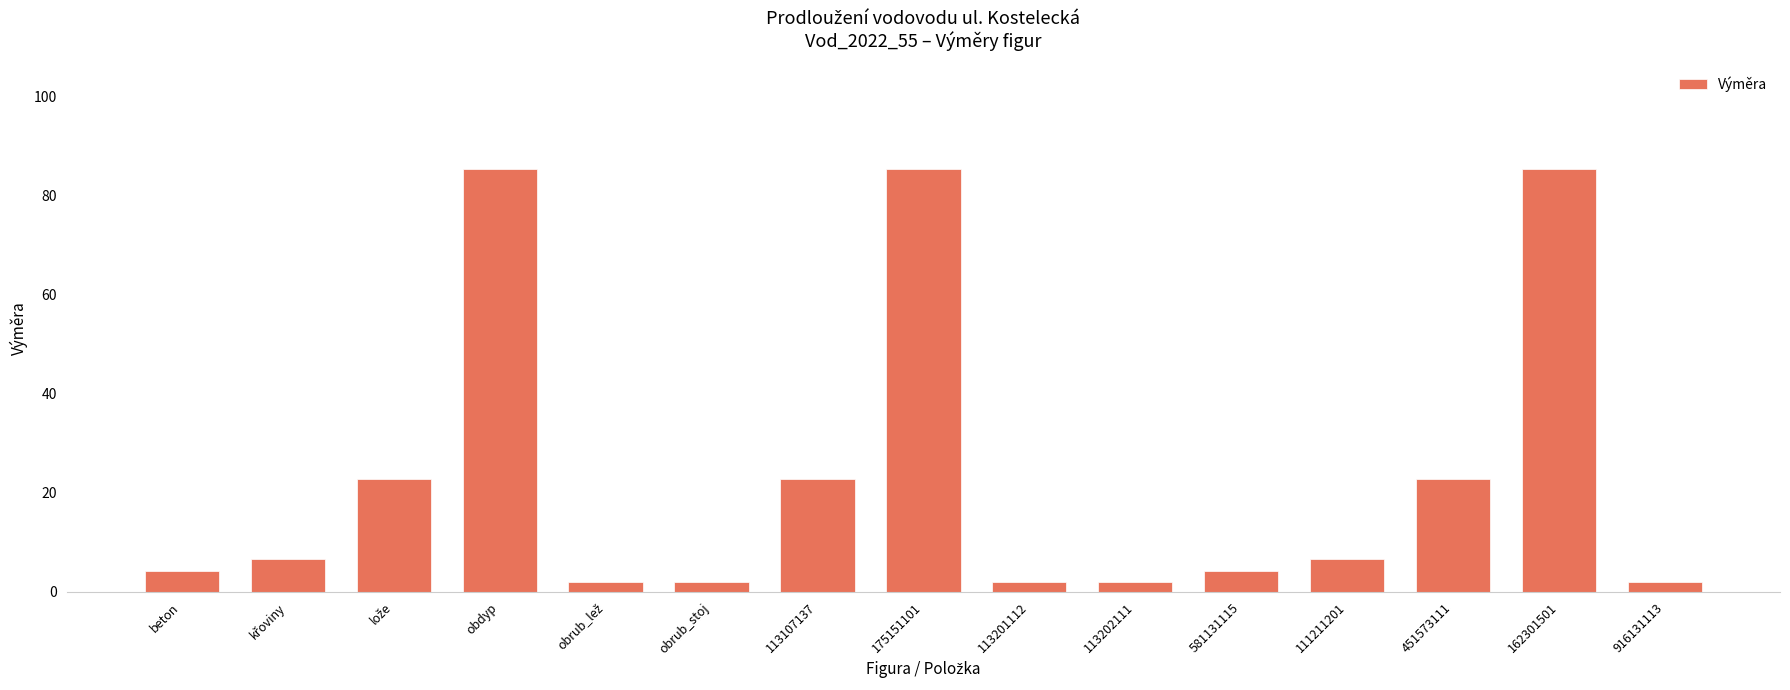

What is the maximum value shown in the chart?

85.3